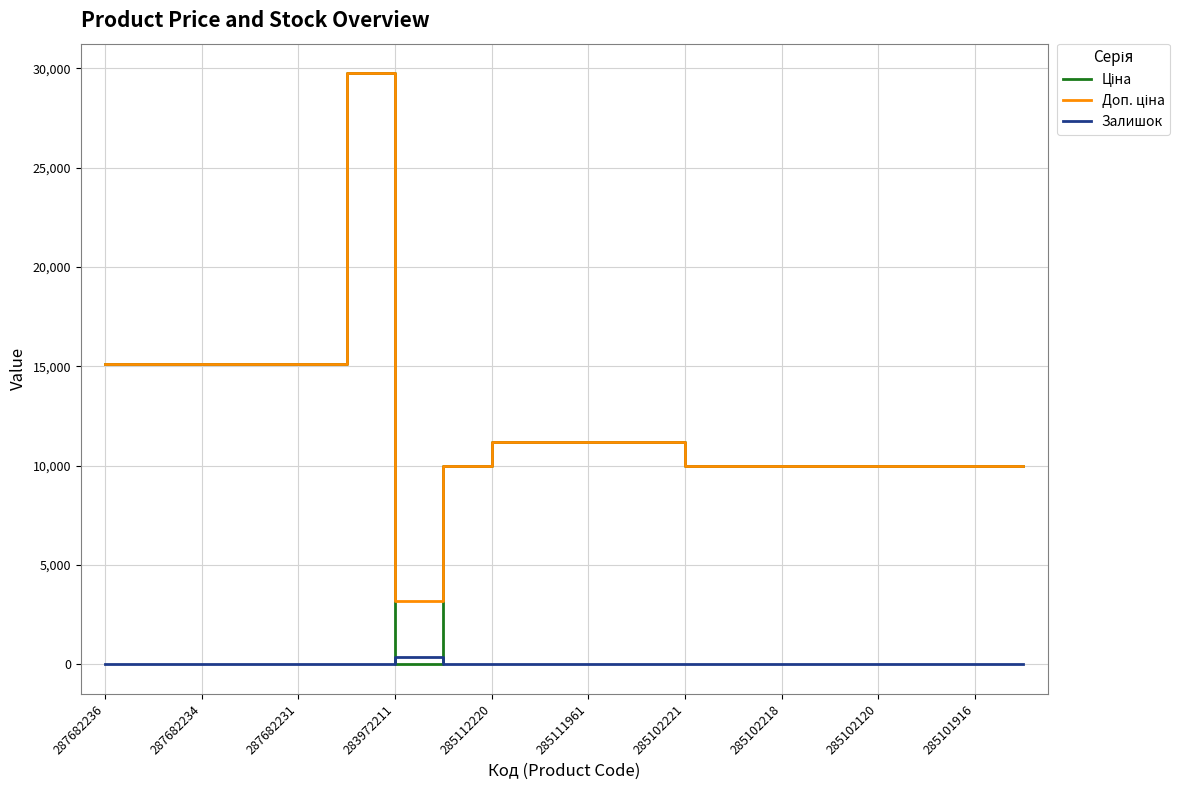

Is this an area chart (filled region under the line)?

No